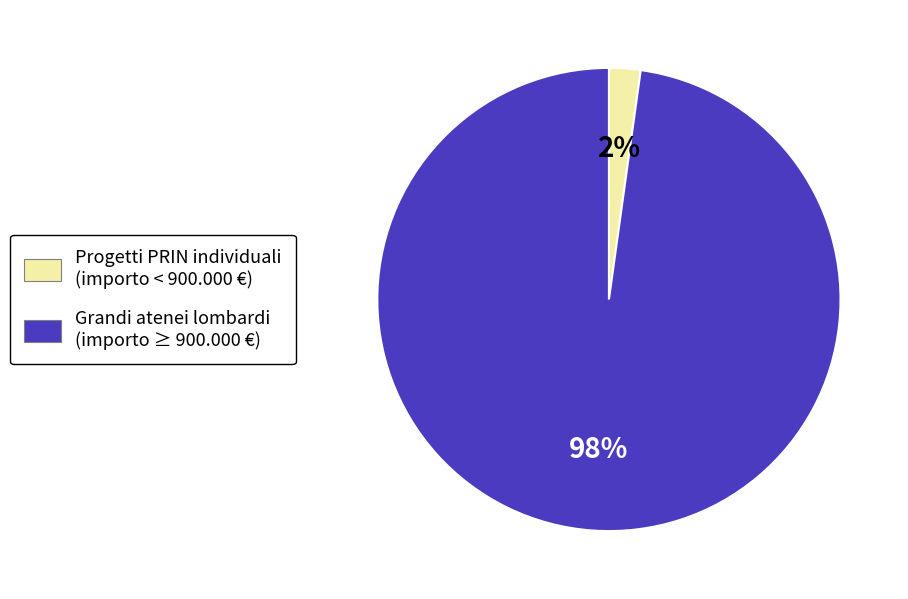

Is there any slice that represents more than half of the pie?

Yes